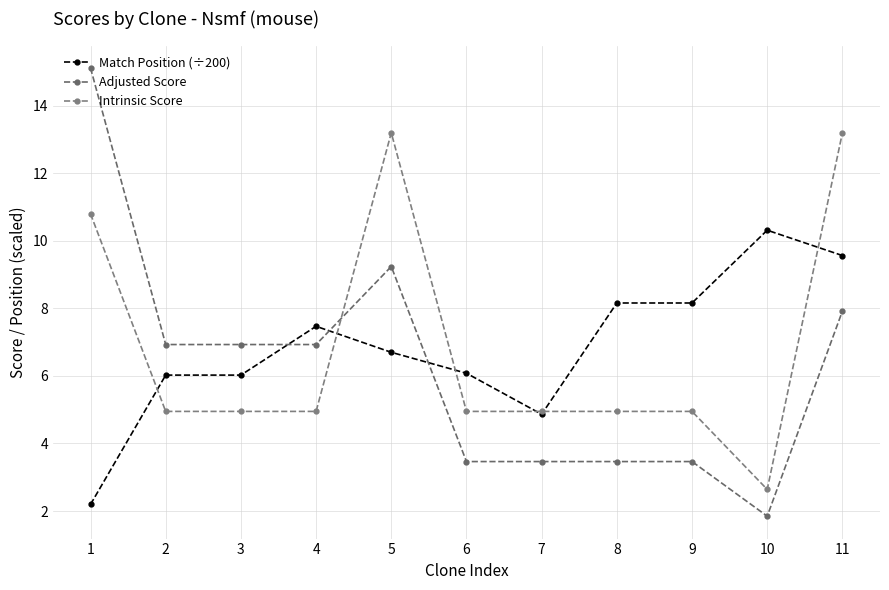

What is the lowest value of the Adjusted Score series?

1.8